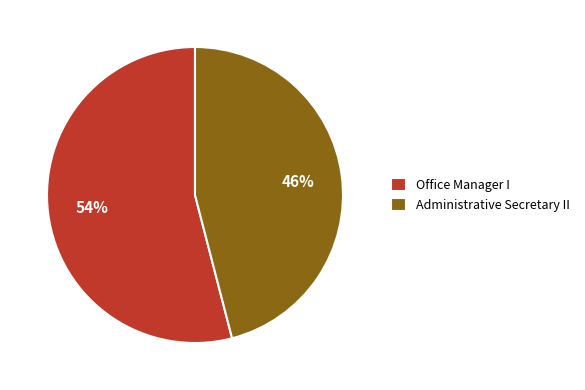

Between Office Manager I and Administrative Secretary II, which is larger?

Office Manager I